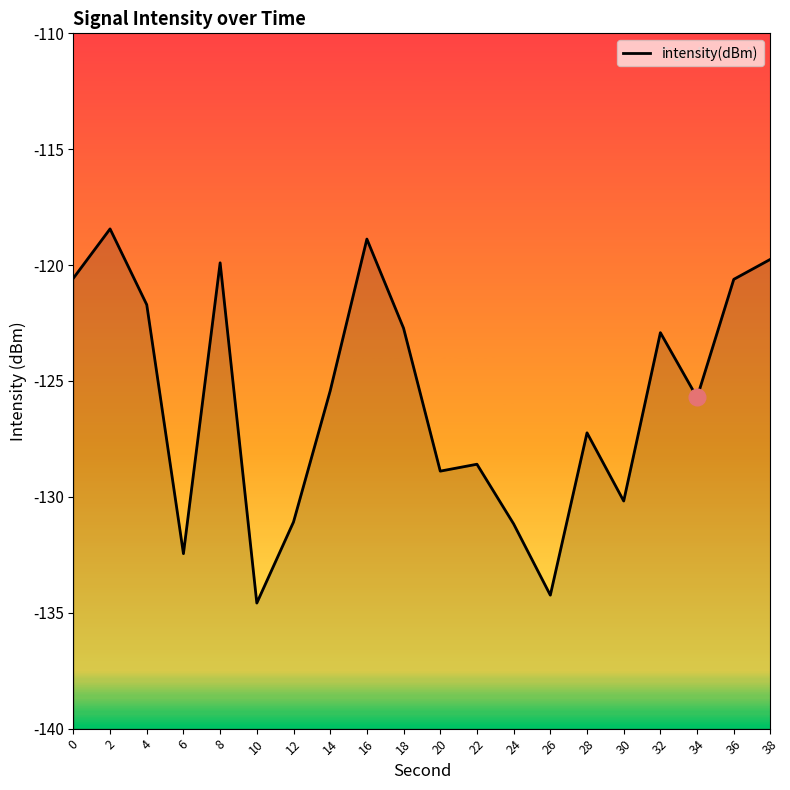

At which category does the data reach its first local valley?

6